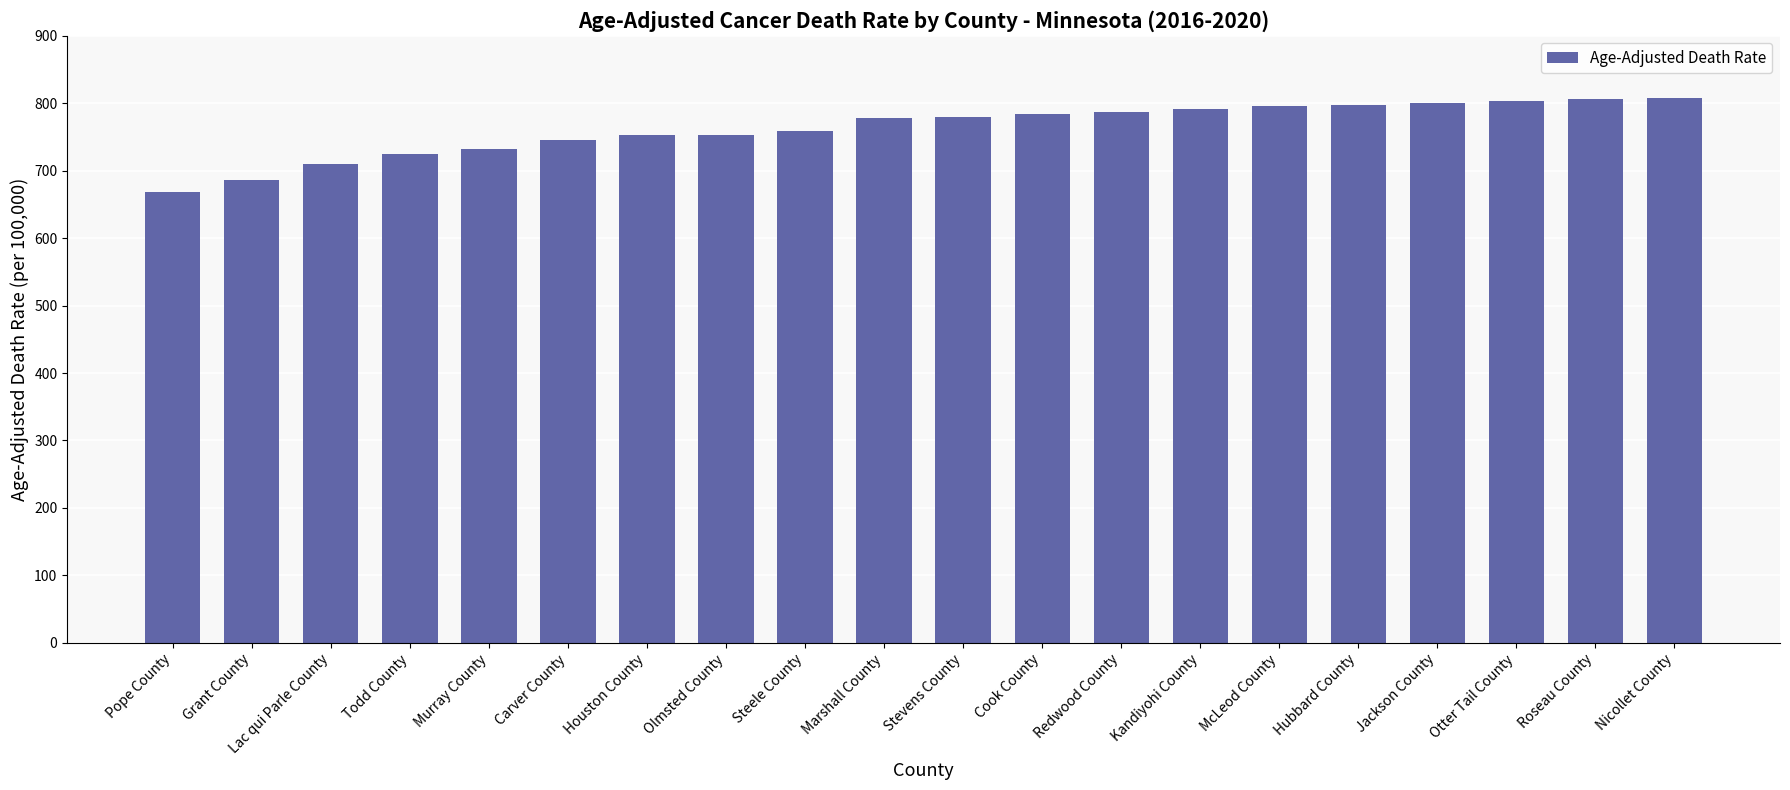

What is the value of the 7th bar from the left?

753.2